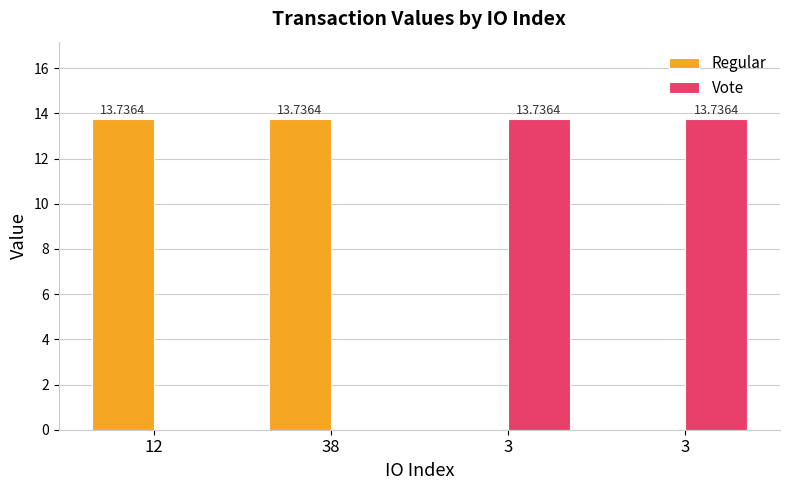

Count the number of data series in this chart.

2